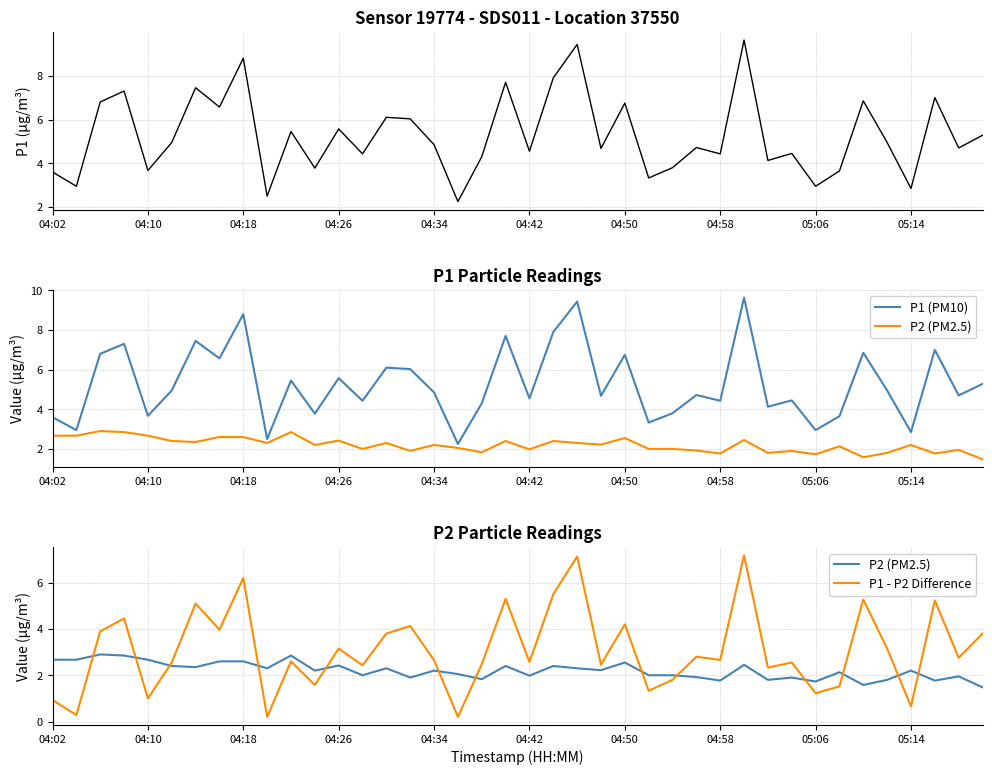

What is the difference between the second highest and second lowest values in the P1 series?

6.9